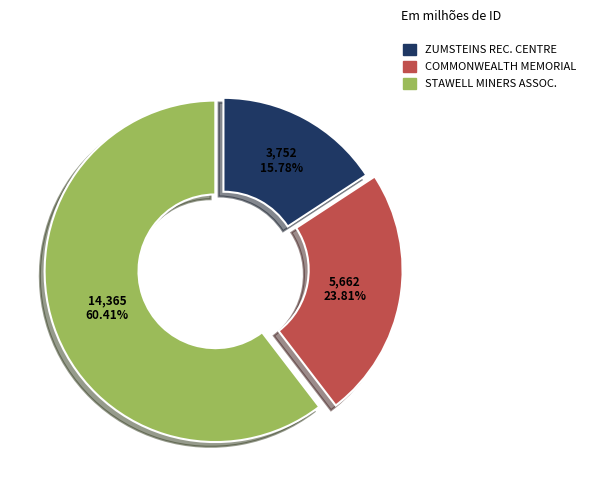

Is there a majority slice in this chart?

Yes